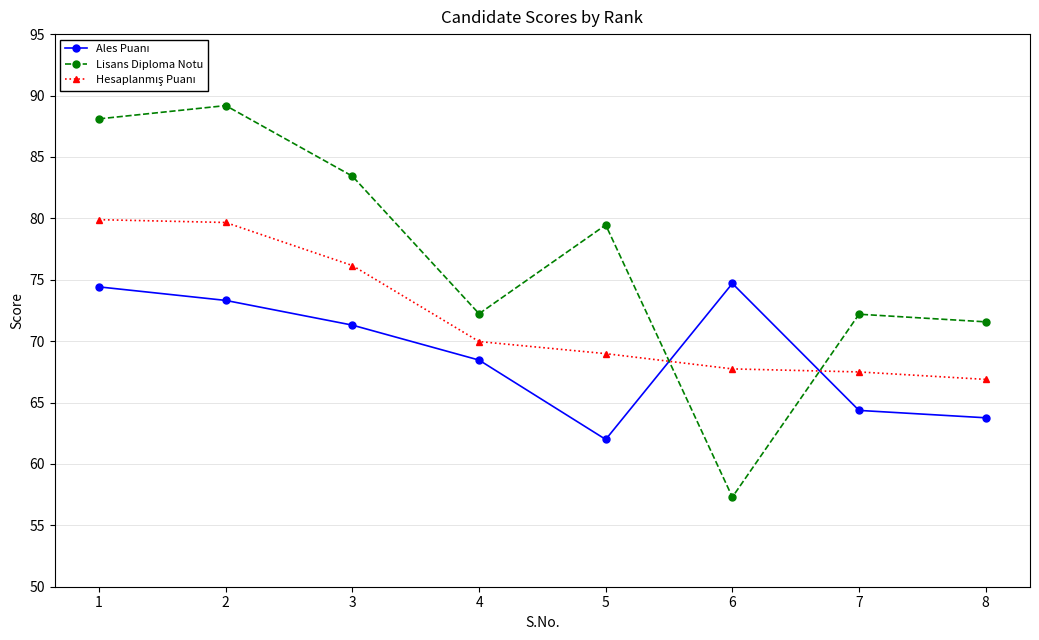

What is the total value across all series at 5?

210.4